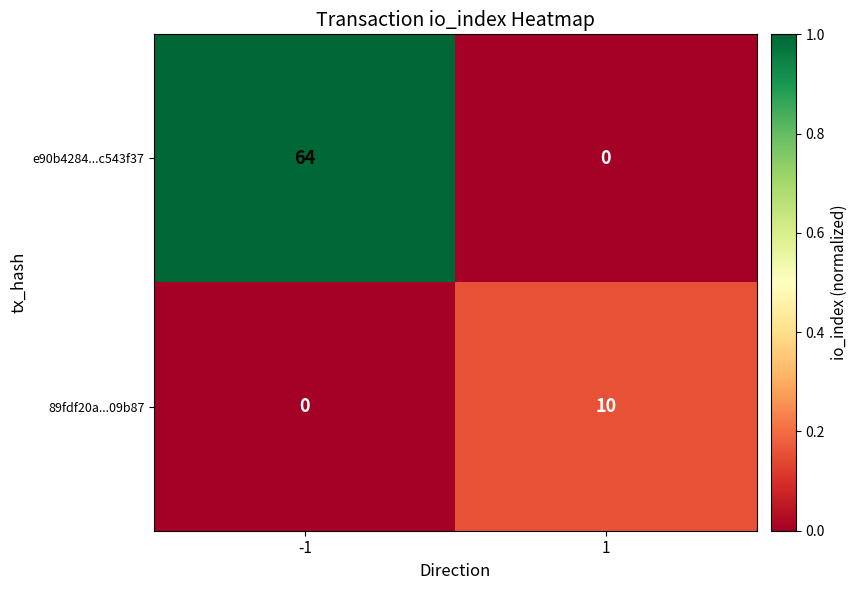

Between -1 and 1, which series saw the biggest shift?

e90b4284...c543f37